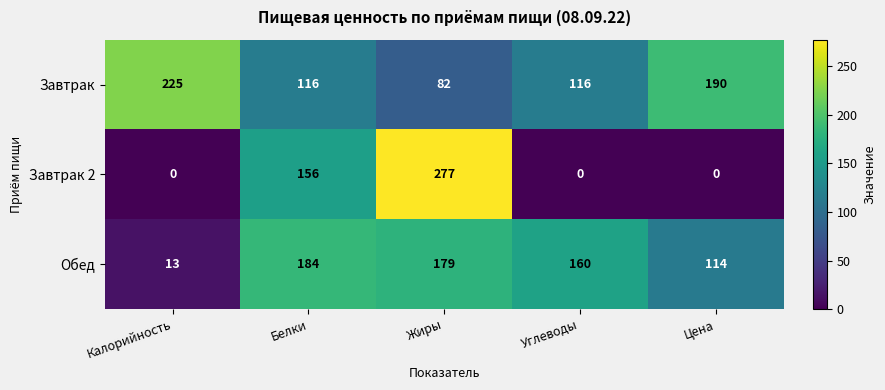

Which series has the largest range (max minus min)?

Завтрак 2